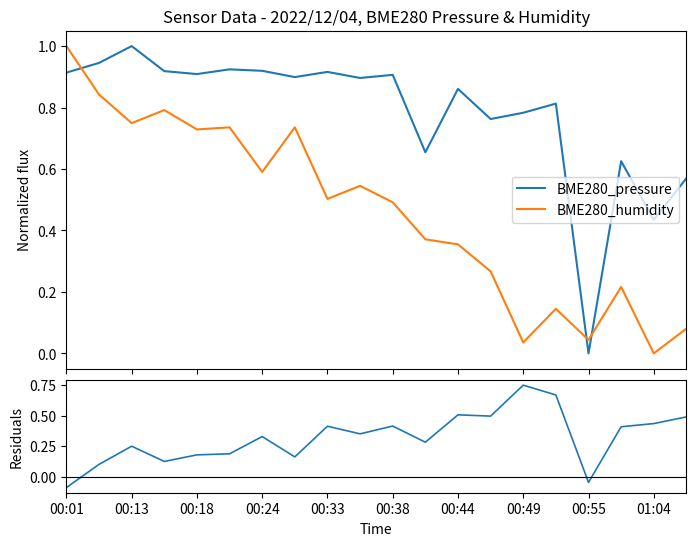

True or false: BME280_pressure and residuals cross at least once.

False